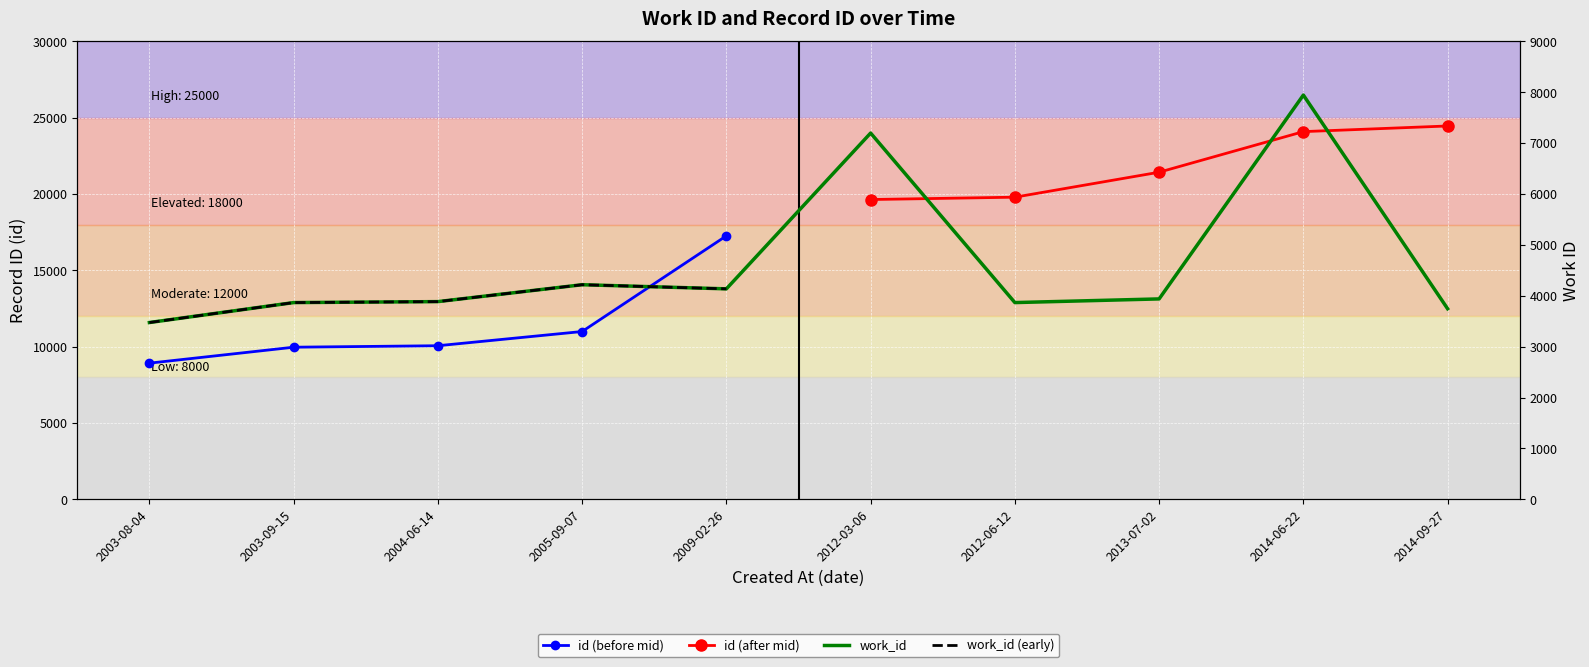

Is this an area chart (filled region under the line)?

No